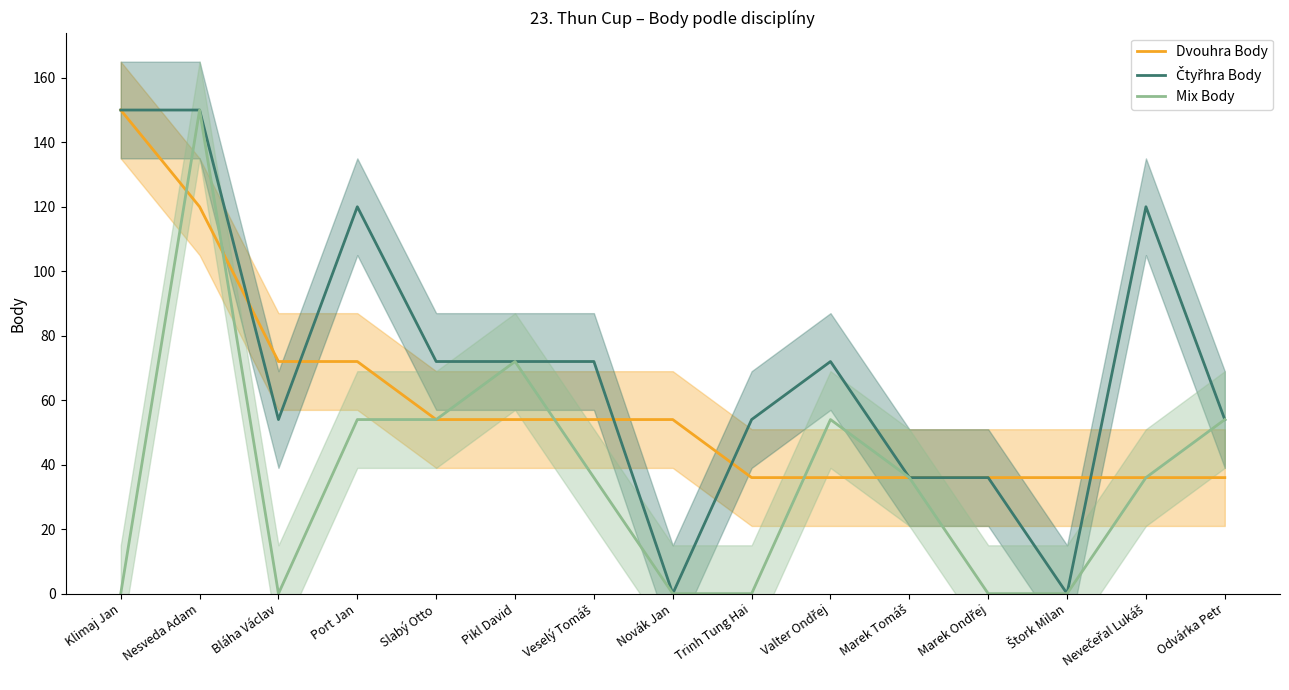

The Mix Body series shows 0 at Trinh Tung Hai. True or false?

True